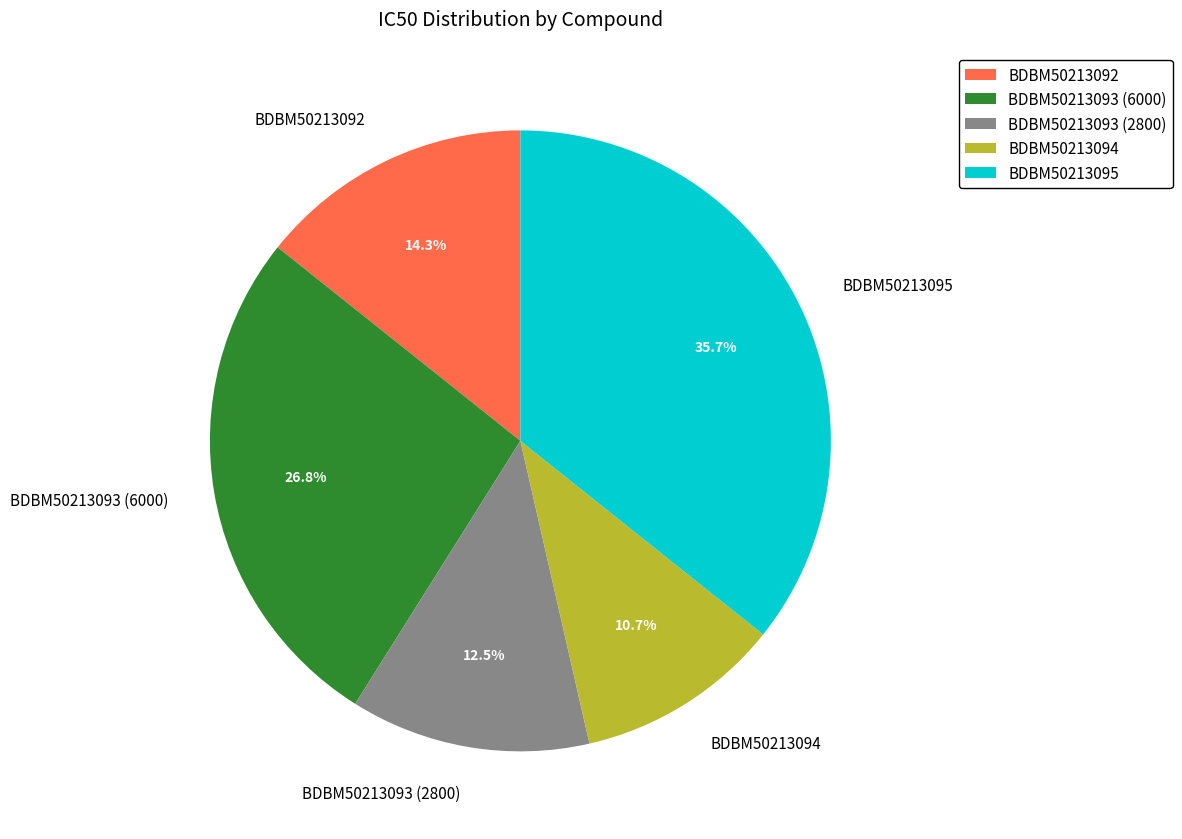

True or false: BDBM50213092 accounts for 24% of the total.

False